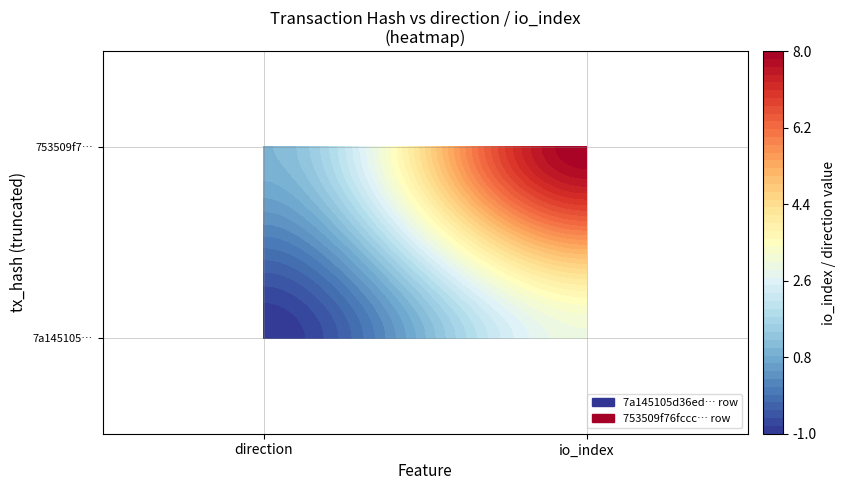

Reading left to right, transcribe all the data shown in this chart.

7a145105d36ed8d5c4cb8f00906ea578a201738: -1	3
753509f76fccc01f3fd46ca36bae30c2ce61123: 1	8